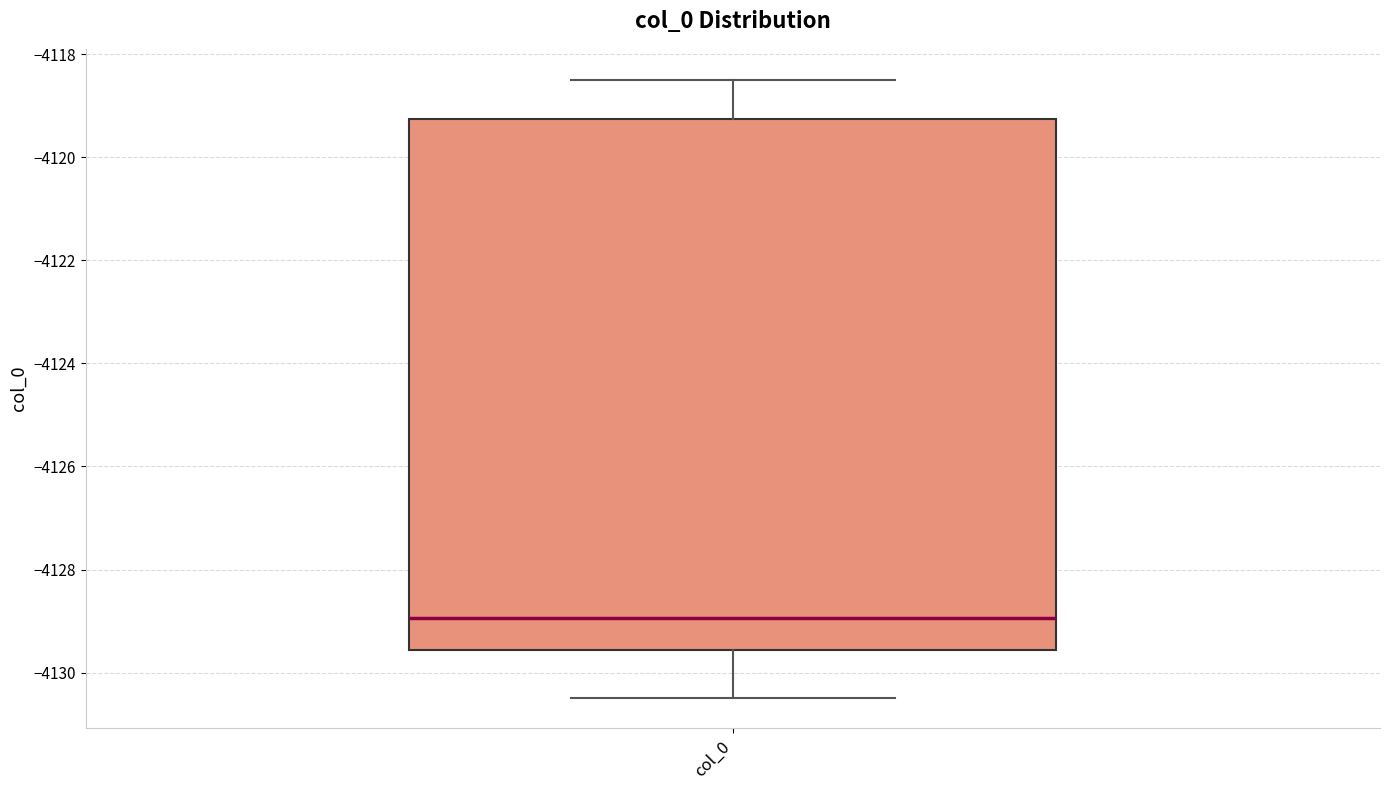

Transcribe this box plot: give where the median line is, the range the box spans, and where the two whiskers end, as read against the y-axis. The values are not printed on the chart, so give them approximately, as read against the axis.

median -4129.0, box -4129.6 to -4119.2, whiskers -4130.4 to -4118.4